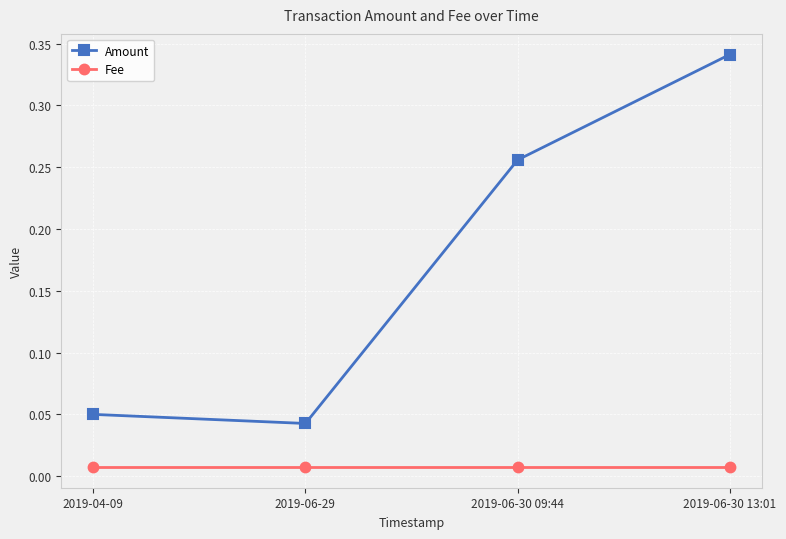

Is it true that Amount equals 0.1 at 2019-06-30 09:44?

False